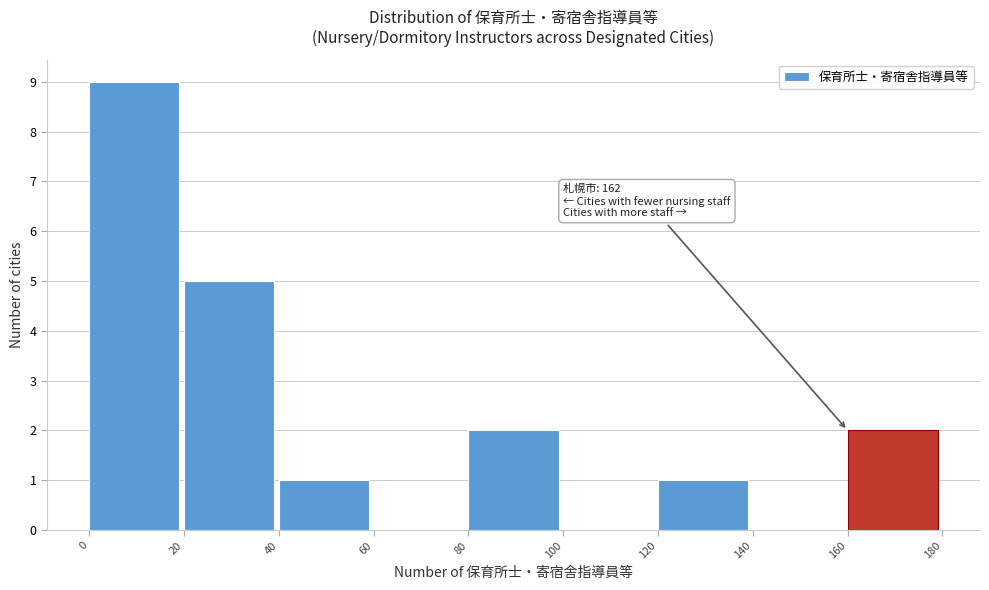

Over which range of the x-axis is the bar tallest?

0 to 20